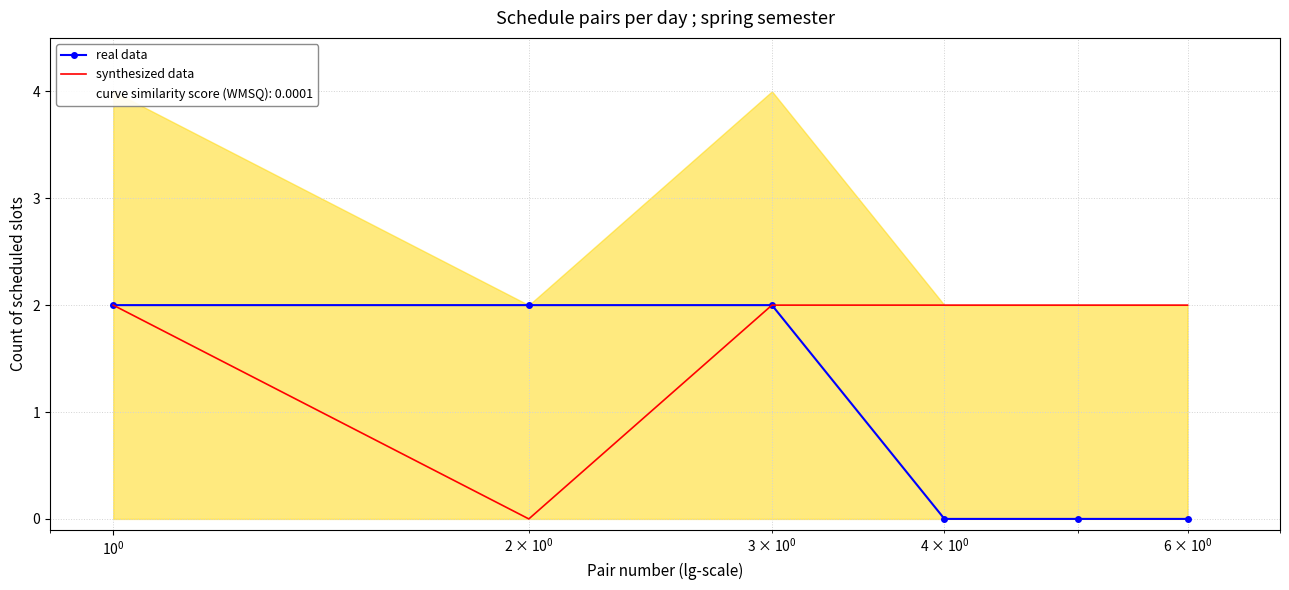

True or false: synthesized data has more than 0 points higher than both neighbors.

False